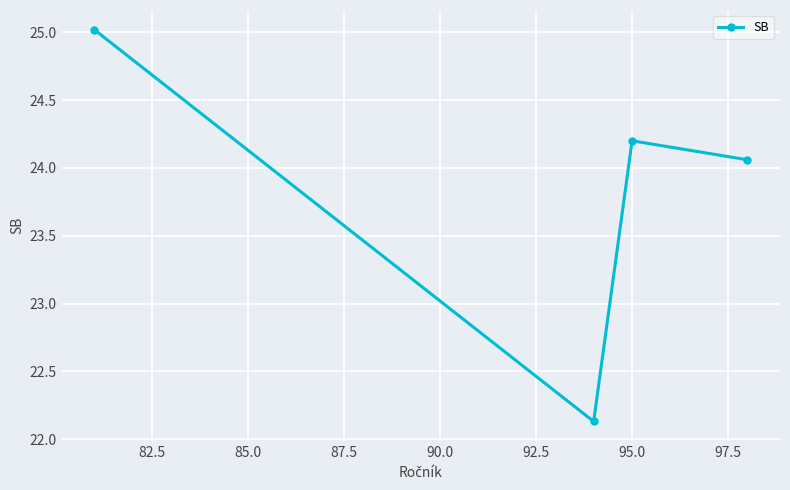

What is the greatest value displayed?

25.0